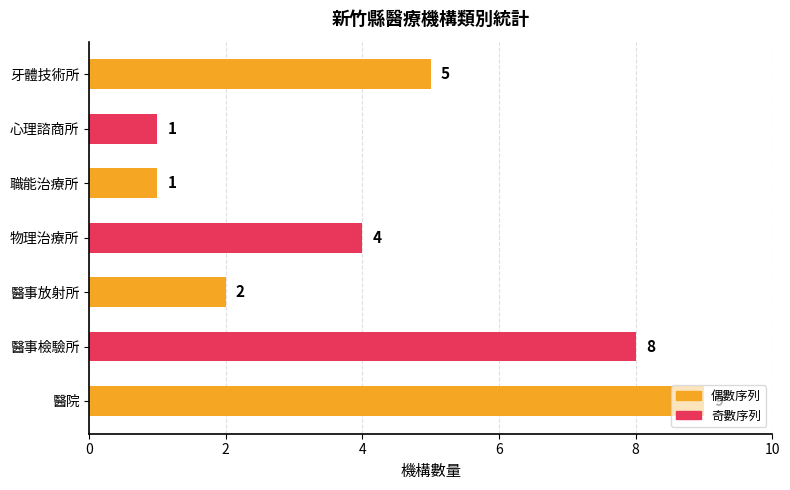

Which category has the highest value across all series?

醫院